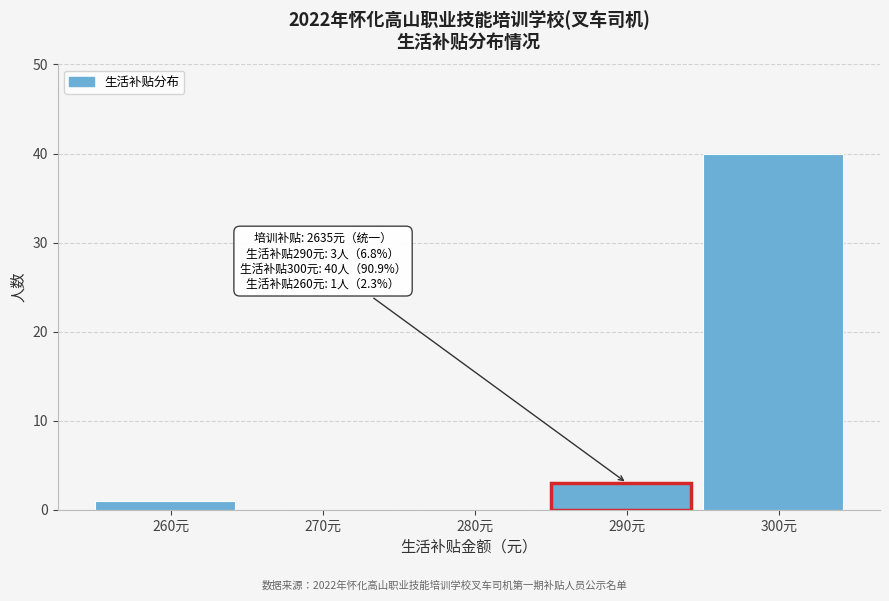

Over which range of the x-axis is the bar tallest?

295 to 305